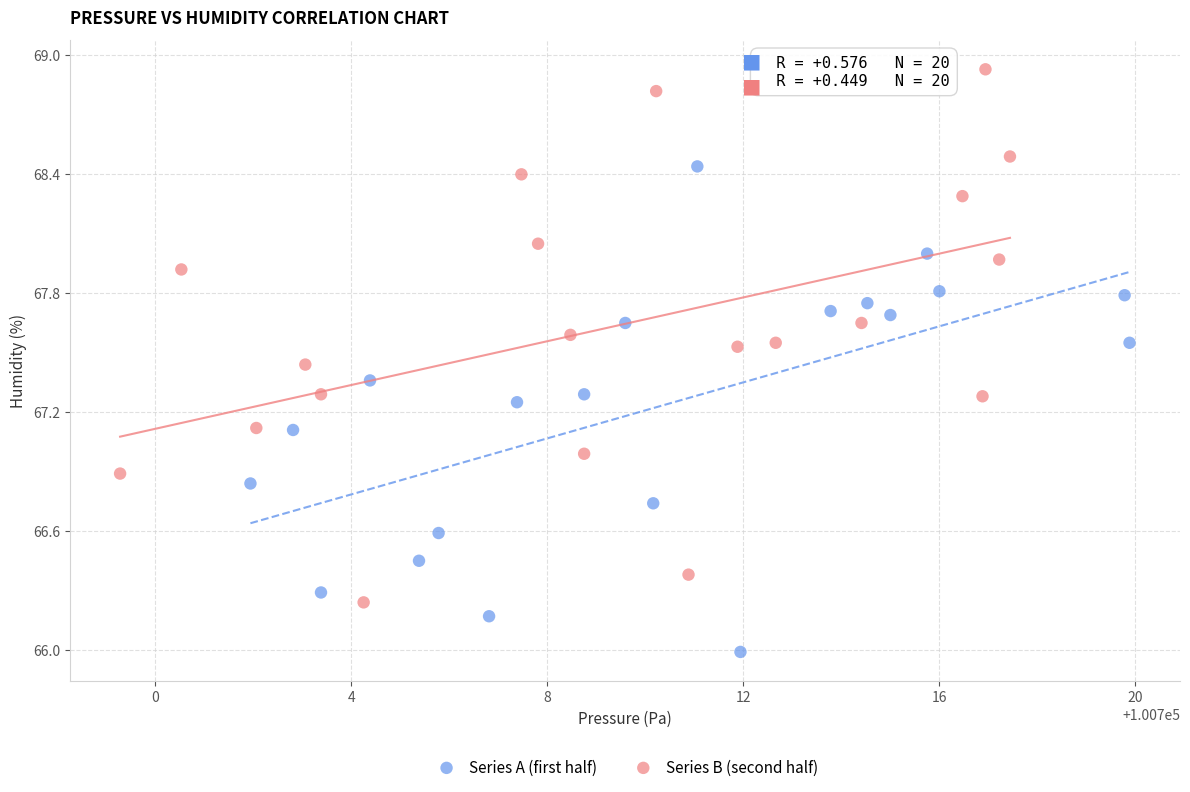

Which series reaches the maximum Y coordinate?

Series B (second half)